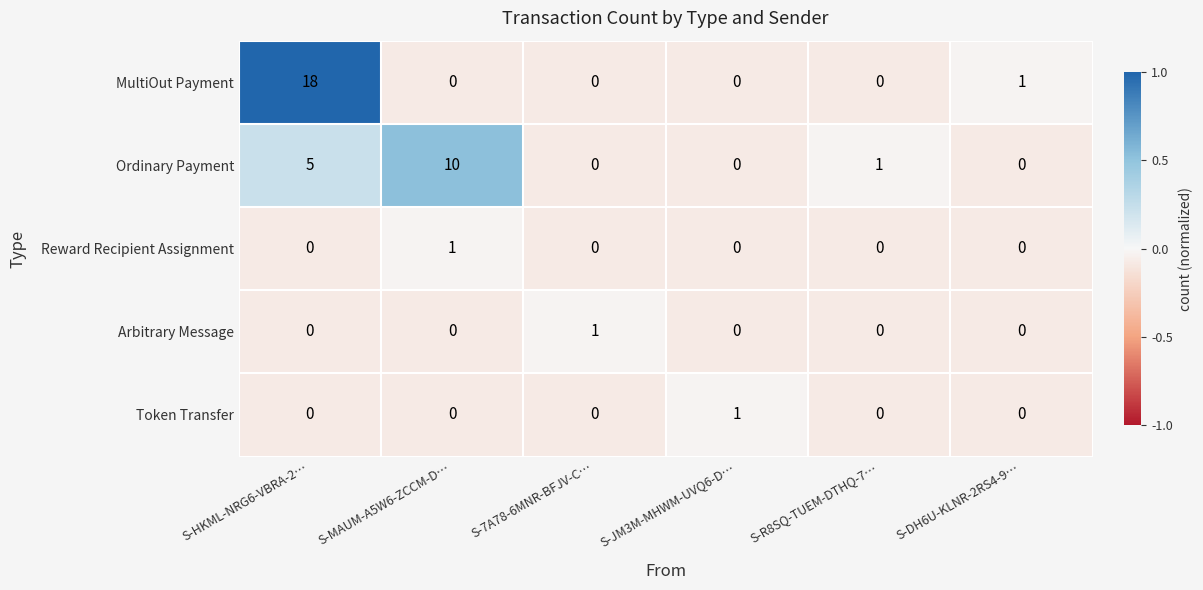

Which series changed the most between S-HKML-NRG6-VBRA-2… and S-MAUM-A5W6-ZCCM-D…?

MultiOut Payment